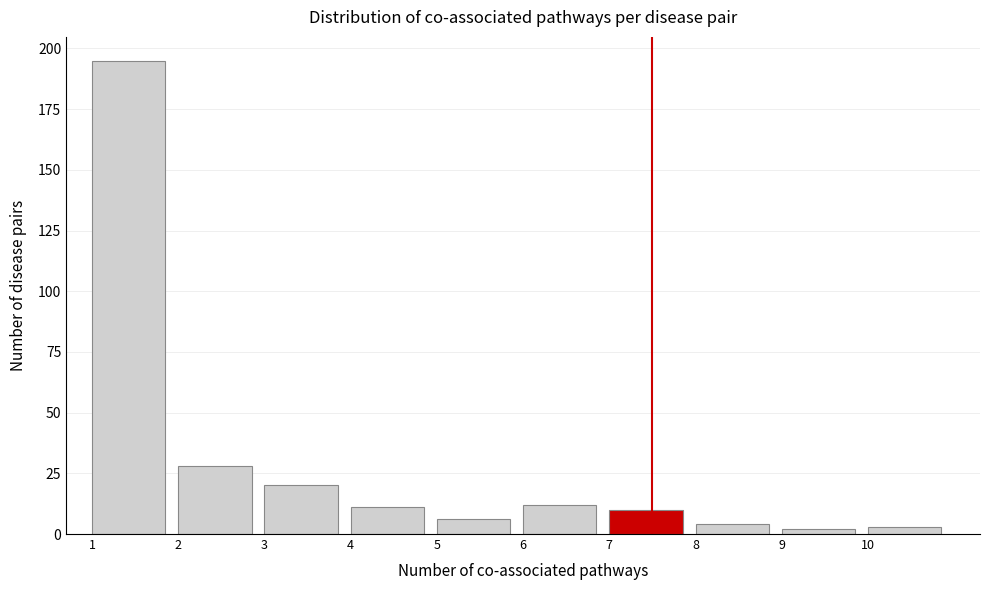

Reading left to right, transcribe all the data shown in this chart.

1=195	2=28	3=20	4=11	5=6	6=12	7=10	8=4	9=2	10=3